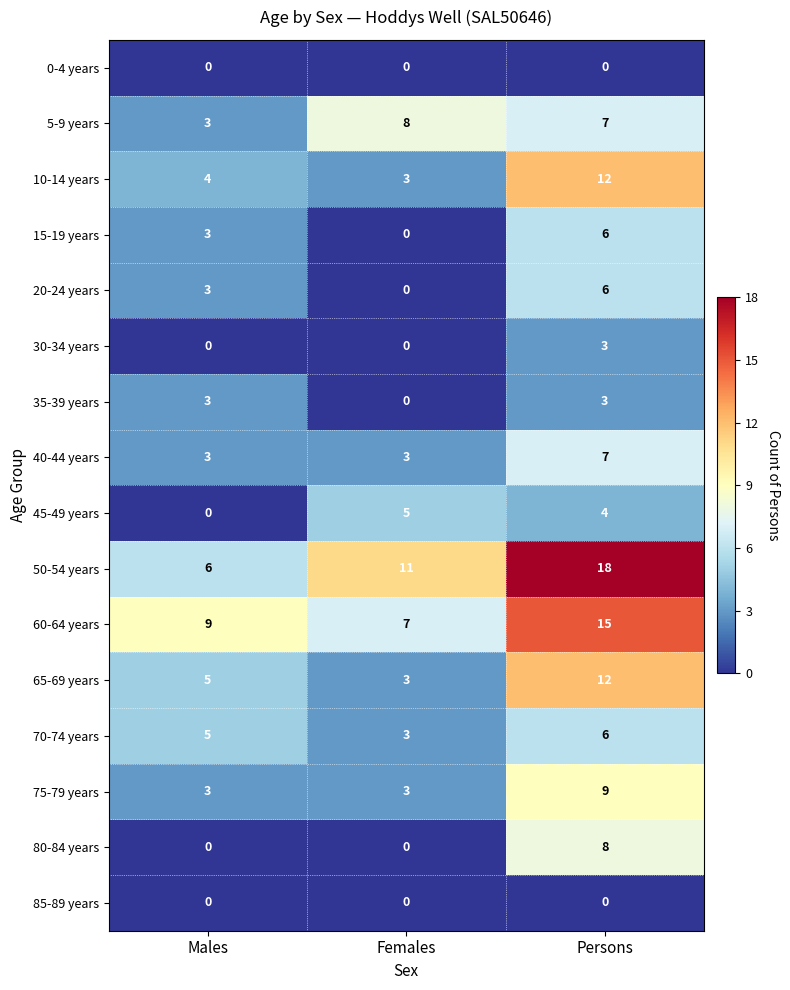

Which series has the largest total across all categories?

50-54 years